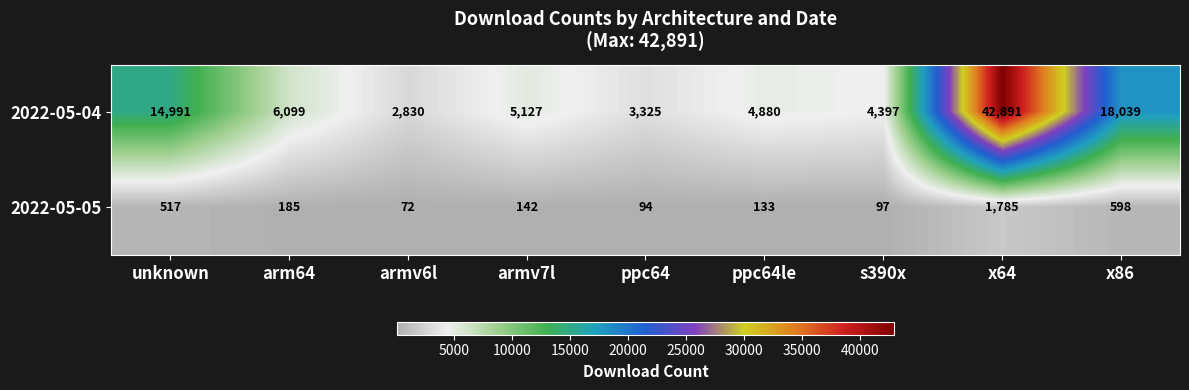

The value of 2022-05-05 at x86 is 598. True or false?

True